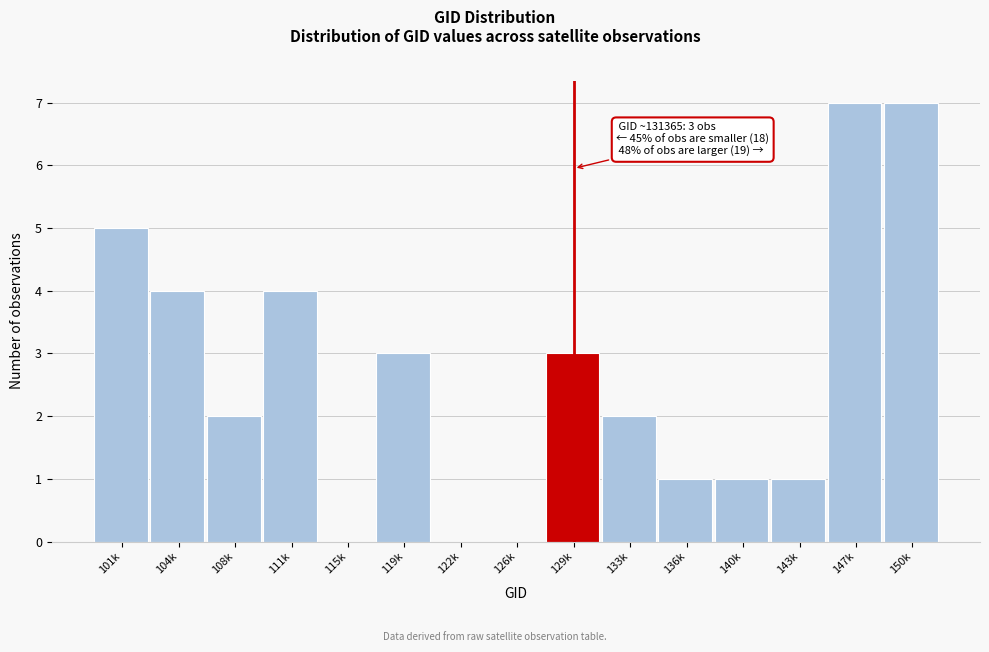

Reading left to right, extract all data points from this chart.

101k=5	104k=4	108k=2	111k=4	115k=0	119k=3	122k=0	126k=0	129k=3	133k=2	136k=1	140k=1	143k=1	147k=7	150k=7